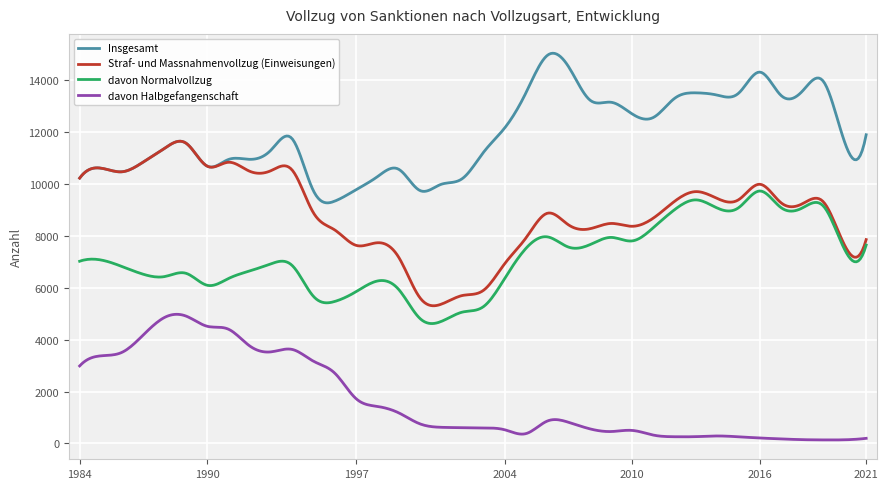

Rank the series by their maximum value, from lowest to highest.

davon Halbgefangenschaft, davon Normalvollzug, Straf- und Massnahmenvollzug (Einweisungen), Insgesamt